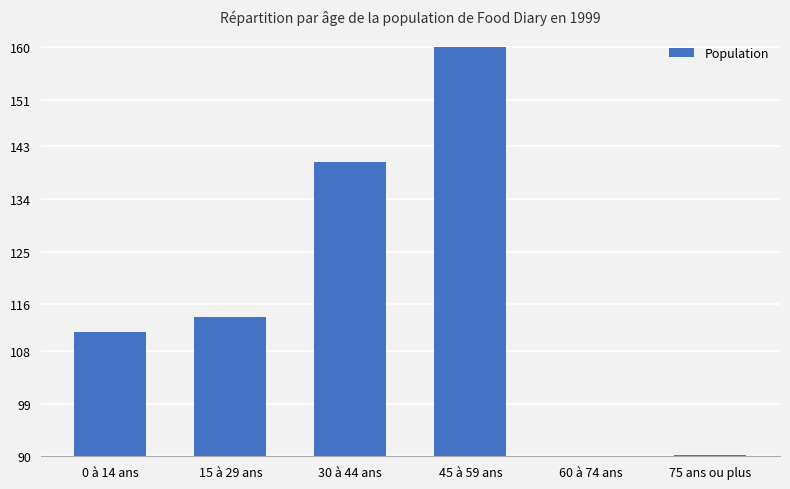

What is the change in value from 0 à 14 ans to 60 à 74 ans?

-21.3